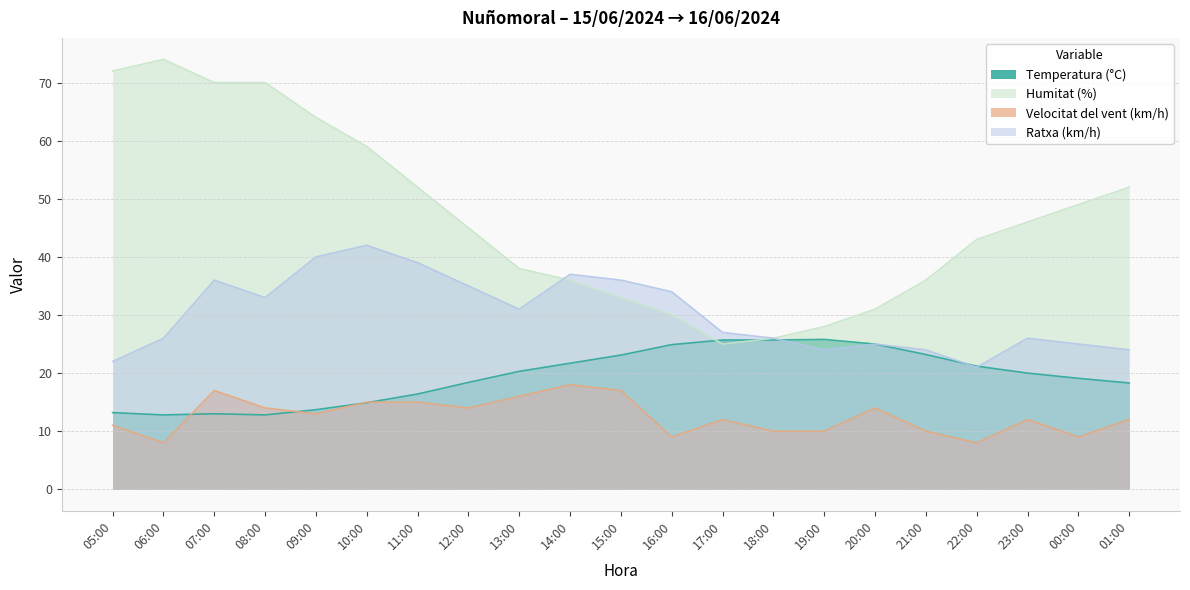

What are all the series names shown in the legend?

Temperatura (°C), Humitat (%), Velocitat del vent (km/h), Ratxa (km/h)